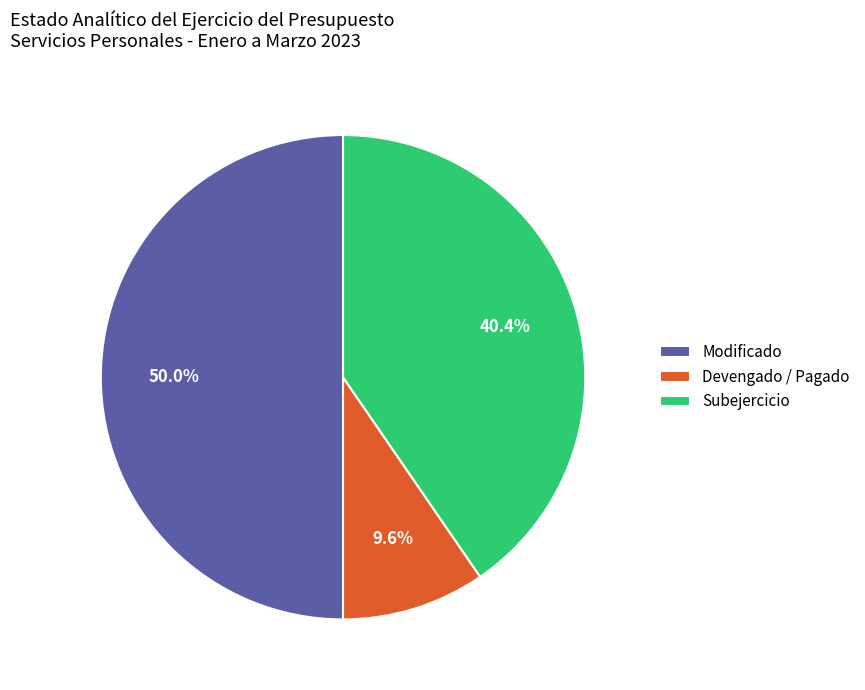

What is the largest slice in the pie chart?

Modificado